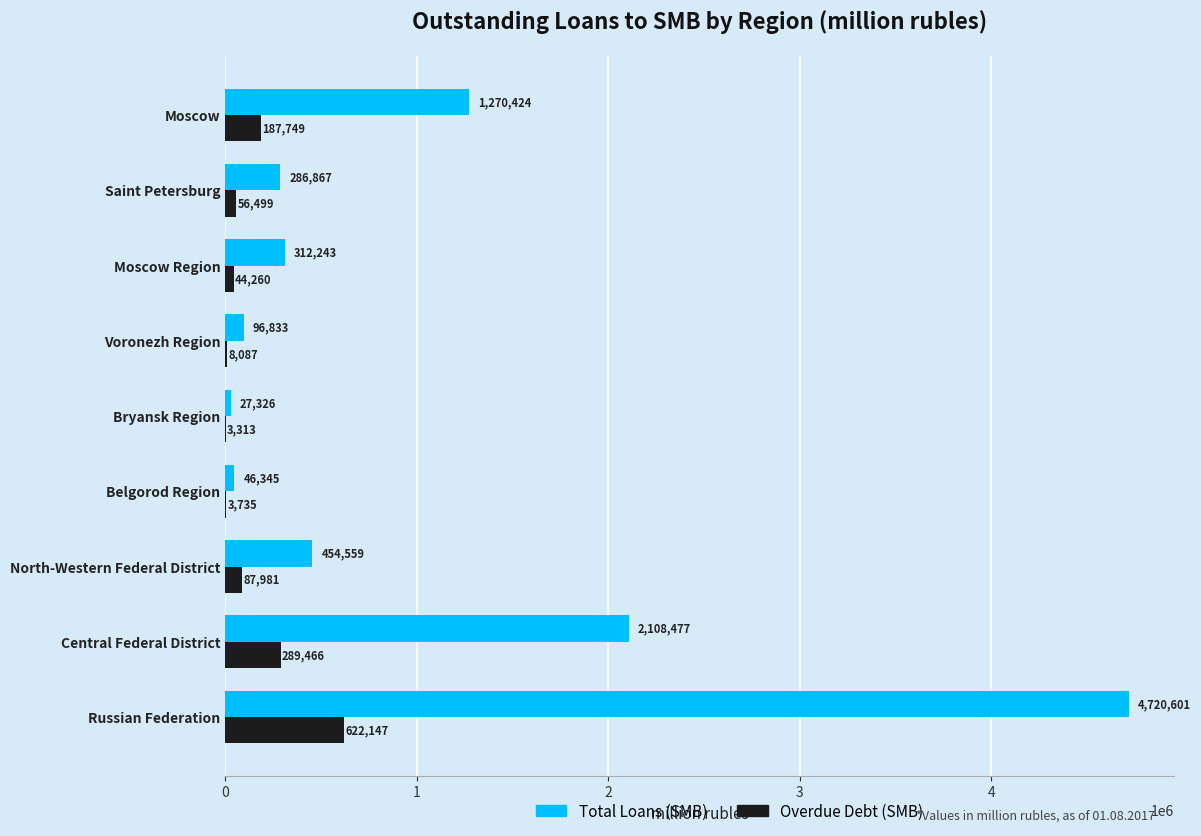

What is the sum of all Overdue Debt (SMB) values?

1303237